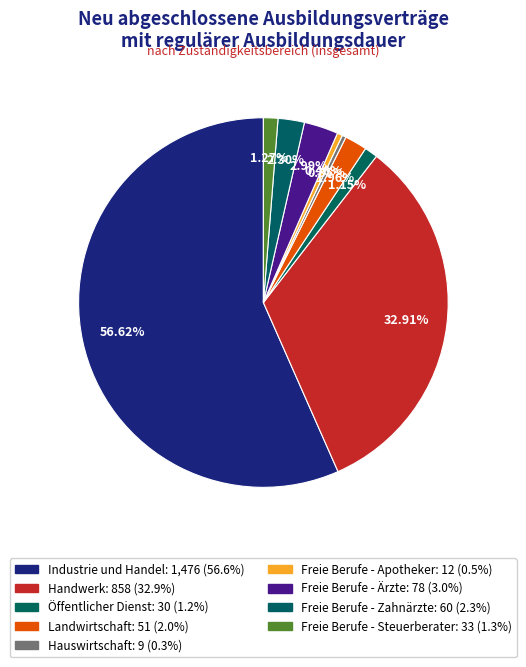

Which slice is the smallest?

Hauswirtschaft